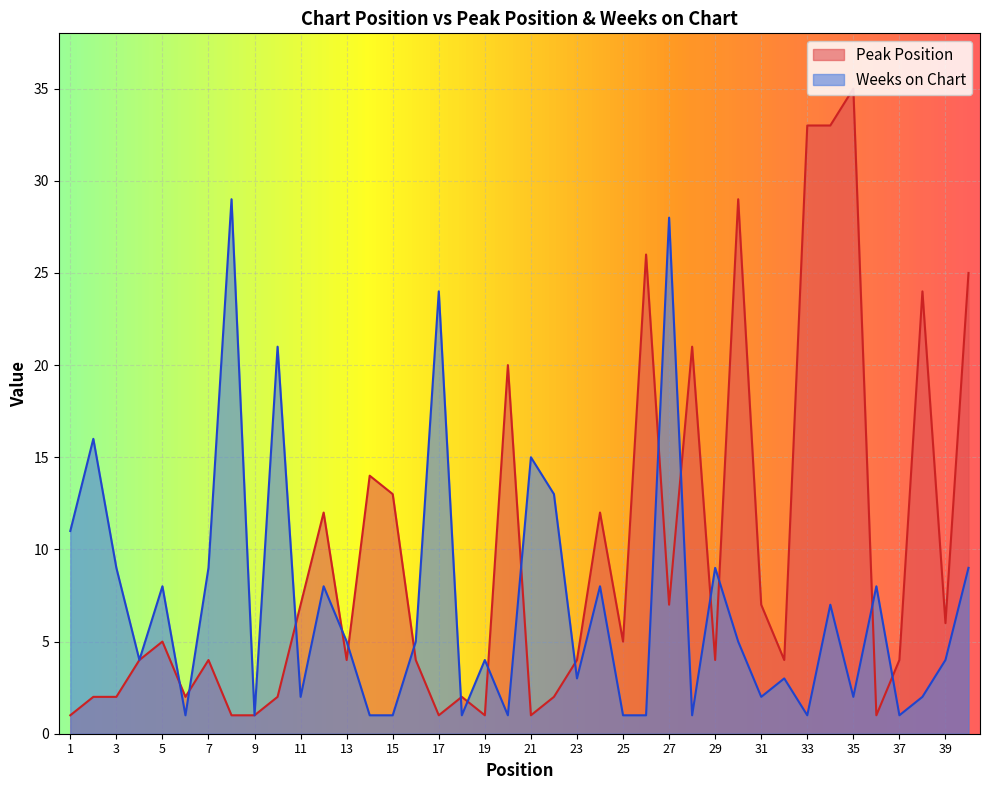

Rank the categories by Peak Position value from lowest to highest.

1, 8, 9, 17, 19, 21, 36, 2, 3, 6, 10, 18, 22, 4, 7, 13, 16, 23, 29, 32, 37, 5, 25, 39, 11, 27, 31, 12, 24, 15, 14, 20, 28, 38, 40, 26, 30, 33, 34, 35